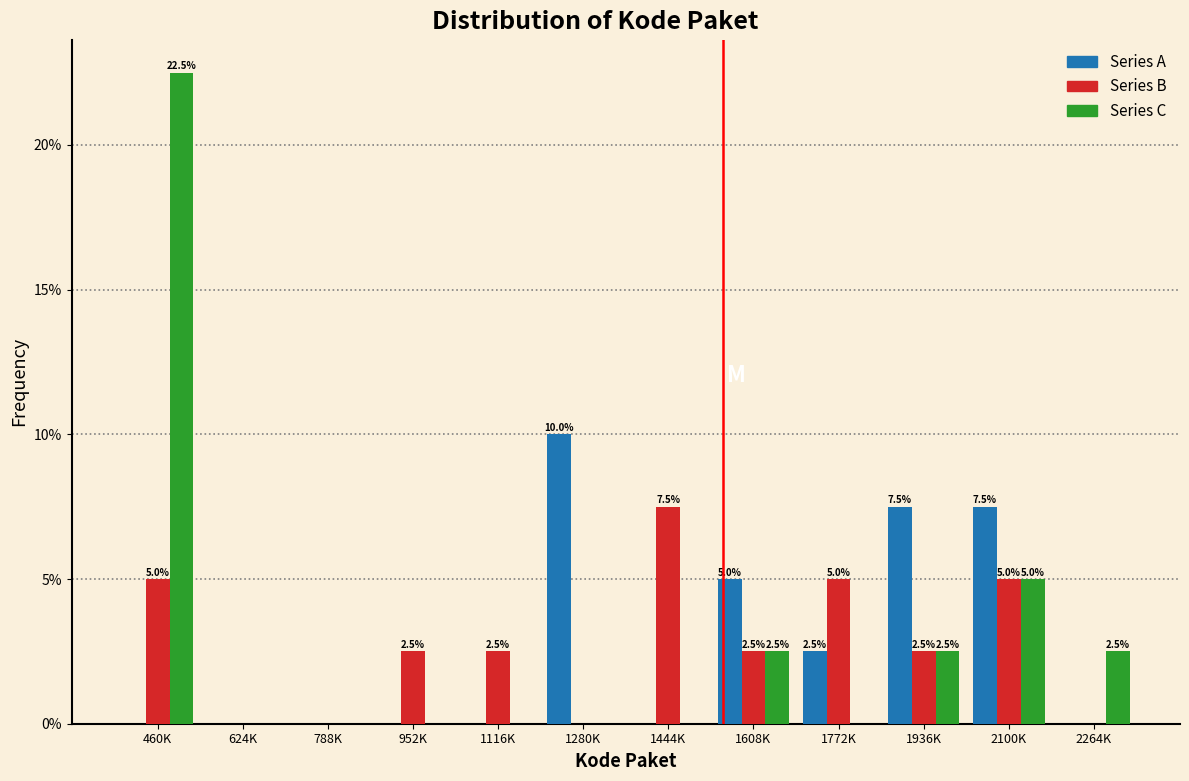

Reading left to right, list all the values displayed in this chart.

Series A: 460K=0.0	624K=0.0	788K=0.0	952K=0.0	1116K=0.0	1280K=10.0	1444K=0.0	1608K=5.0	1772K=2.5	1936K=7.5	2100K=7.5	2264K=0.0
Series B: 460K=5.0	624K=0.0	788K=0.0	952K=2.5	1116K=2.5	1280K=0.0	1444K=7.5	1608K=2.5	1772K=5.0	1936K=2.5	2100K=5.0	2264K=0.0
Series C: 460K=22.5	624K=0.0	788K=0.0	952K=0.0	1116K=0.0	1280K=0.0	1444K=0.0	1608K=2.5	1772K=0.0	1936K=2.5	2100K=5.0	2264K=2.5